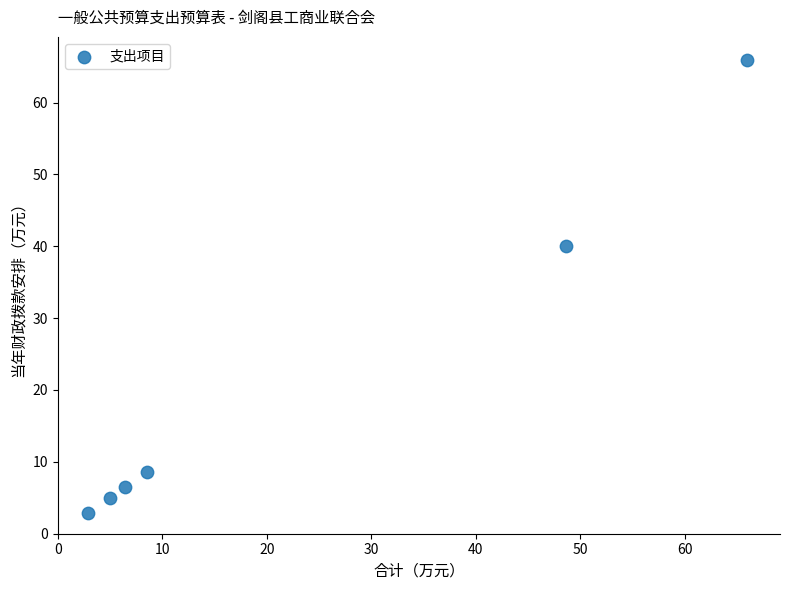

What is the average Y value?

21.5